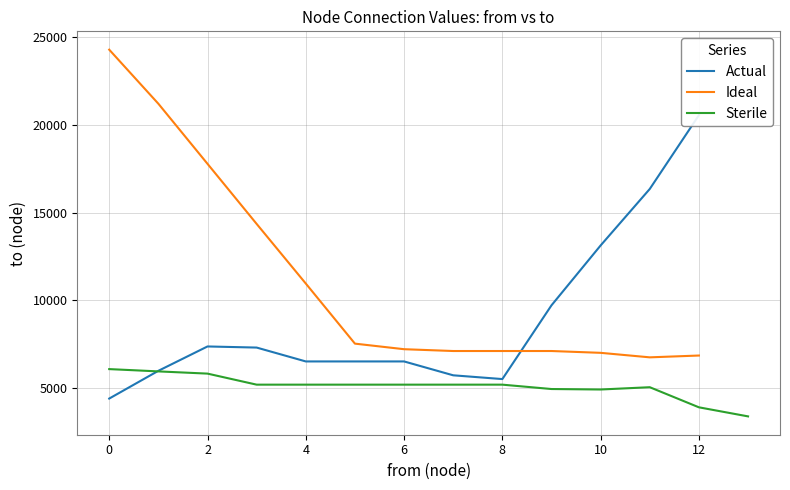

What is the sum of all values?

344337